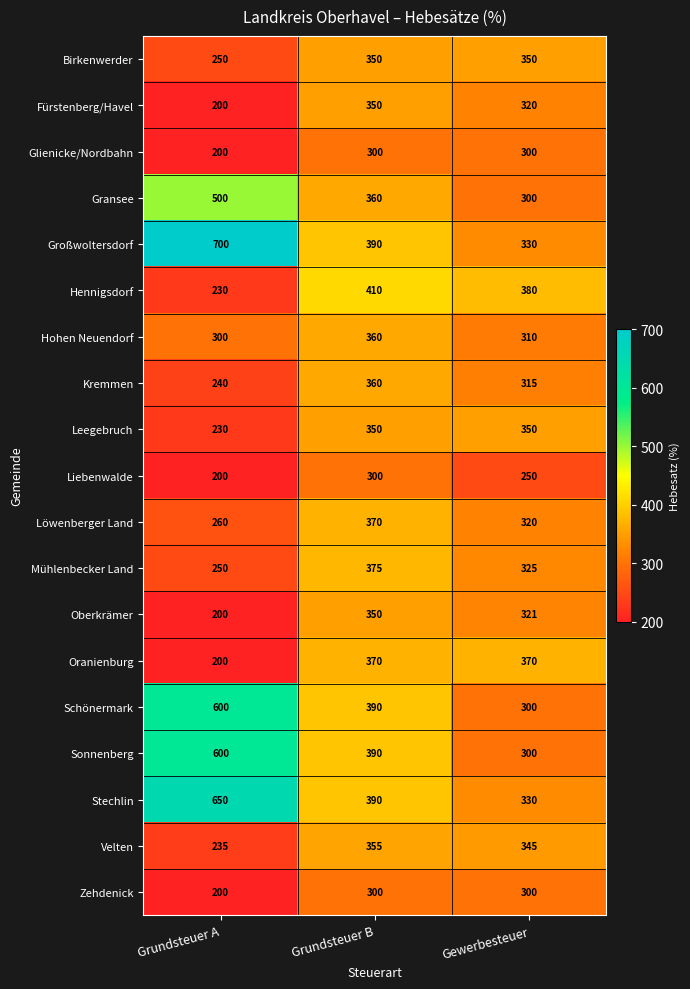

How many categories are shown in the chart?

3